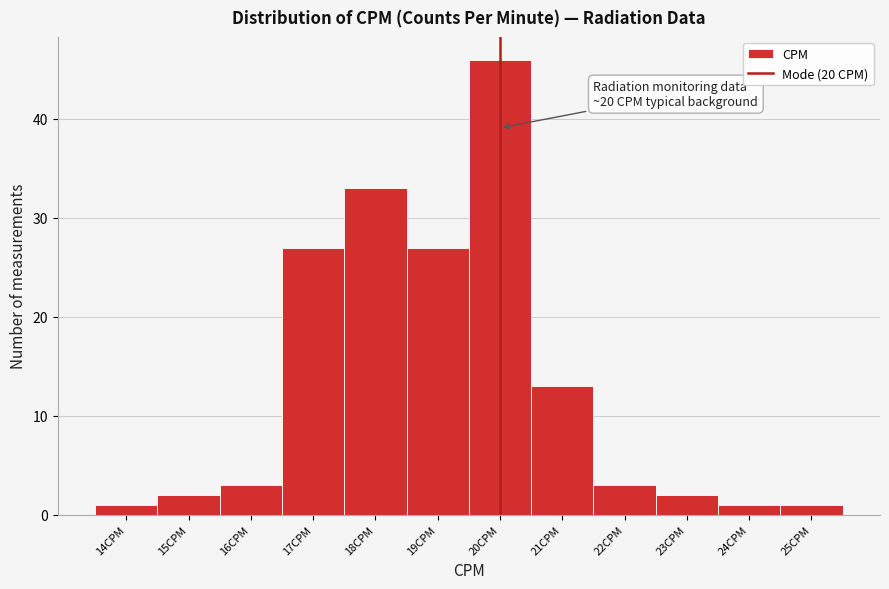

Over which range of the x-axis is the bar tallest?

19.5 to 20.5